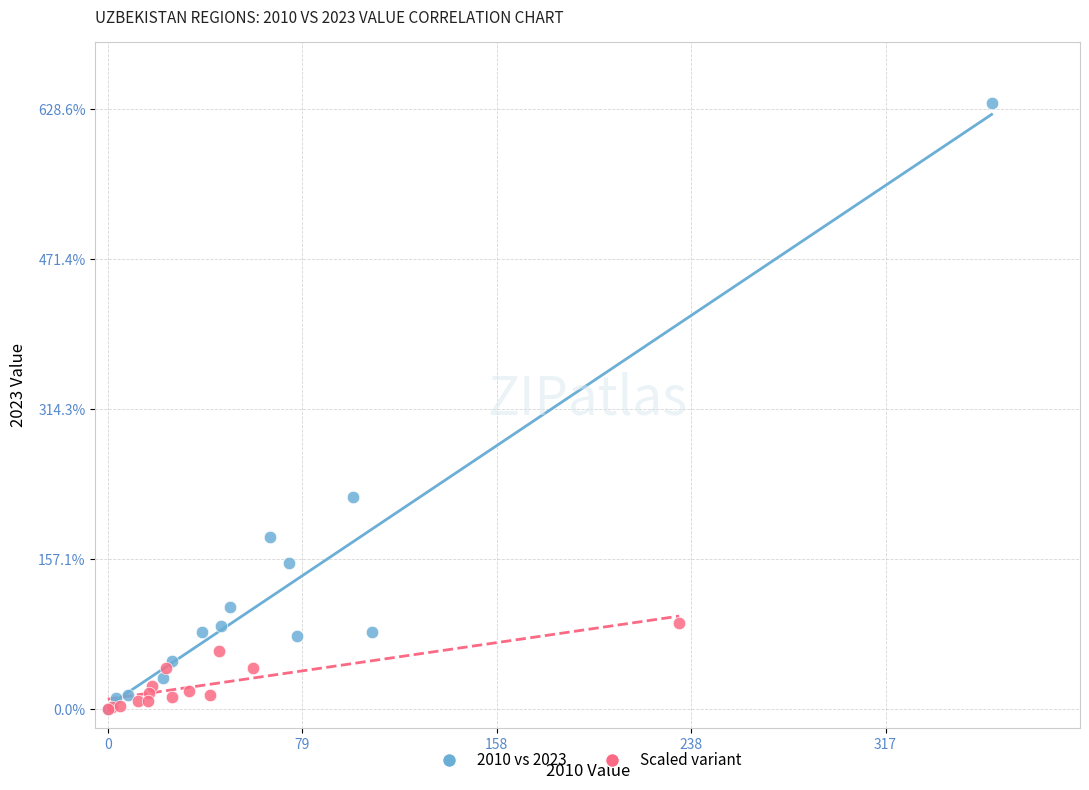

Which series contains the highest Y value?

2010 vs 2023